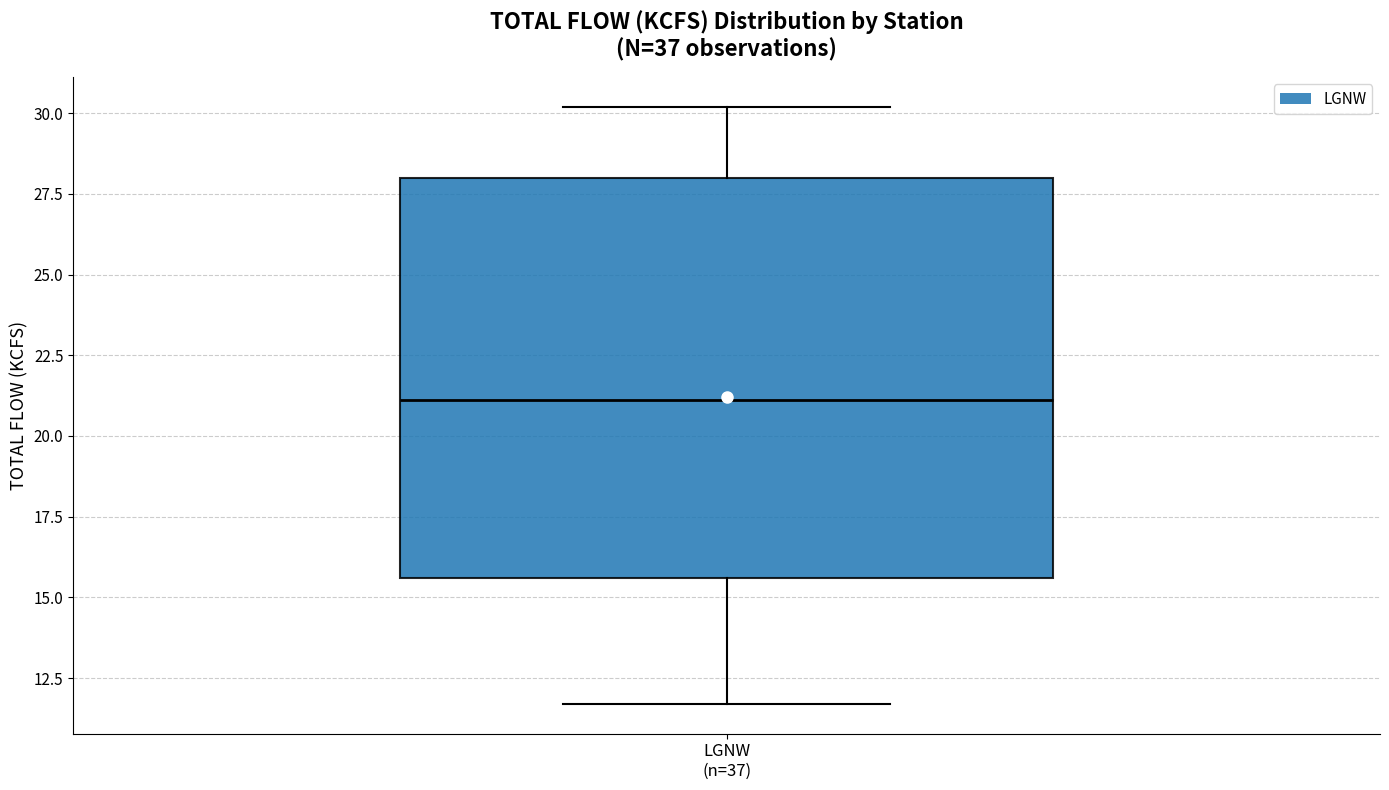

Read this box plot against the y-axis: the position of the median line, the range covered by the box, and the ends of both whiskers. The values are not printed on the chart, so give them approximately, as read against the axis.

median 21.0, box 15.5 to 28.0, whiskers 11.5 to 30.0